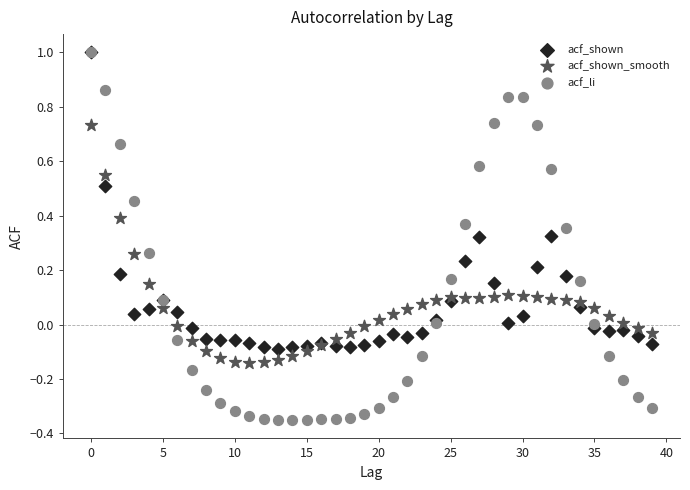

What are all the series names shown in the legend?

acf_shown, acf_shown_smooth, acf_li